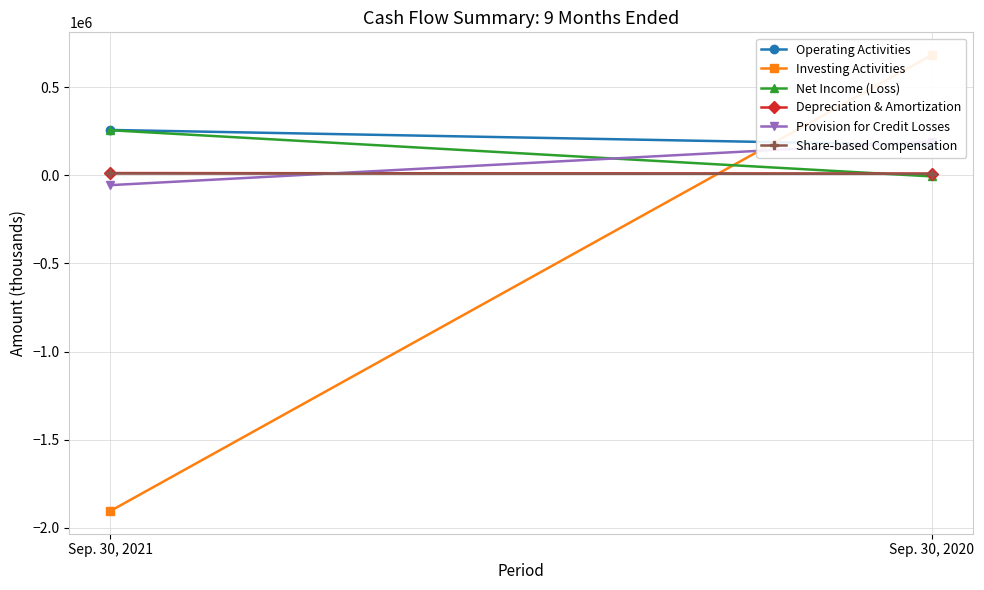

What is the value of the Share-based Compensation point at the 1st from the left?

9911